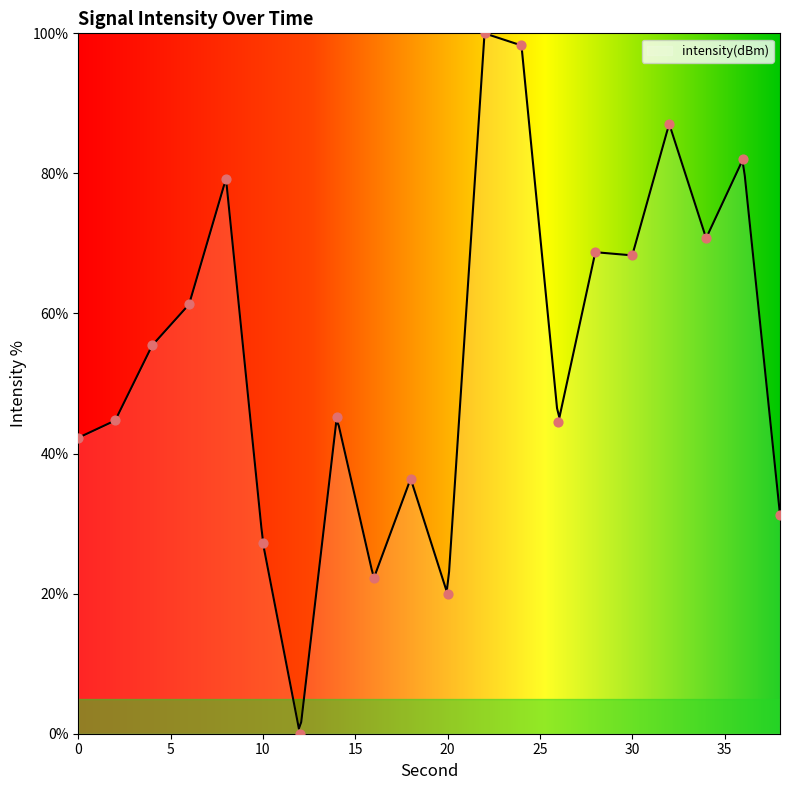

What is the change in value from 12 to 24?

+98.3